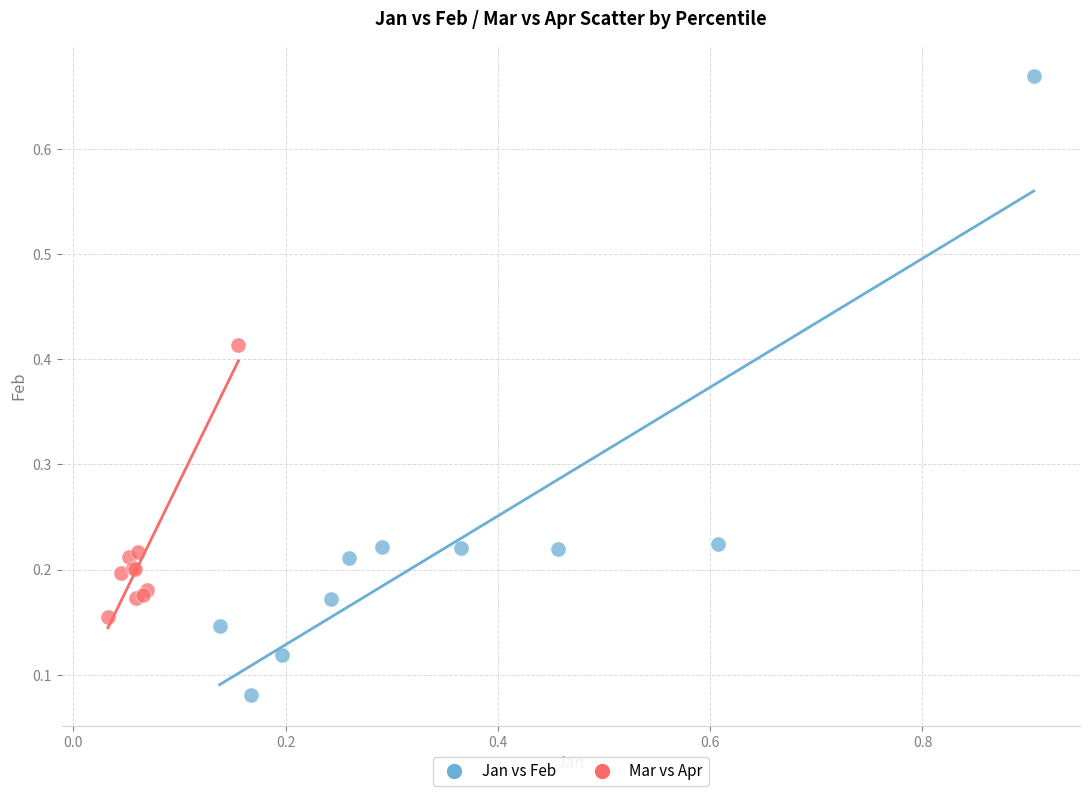

Which series reaches the minimum Y coordinate?

Jan vs Feb